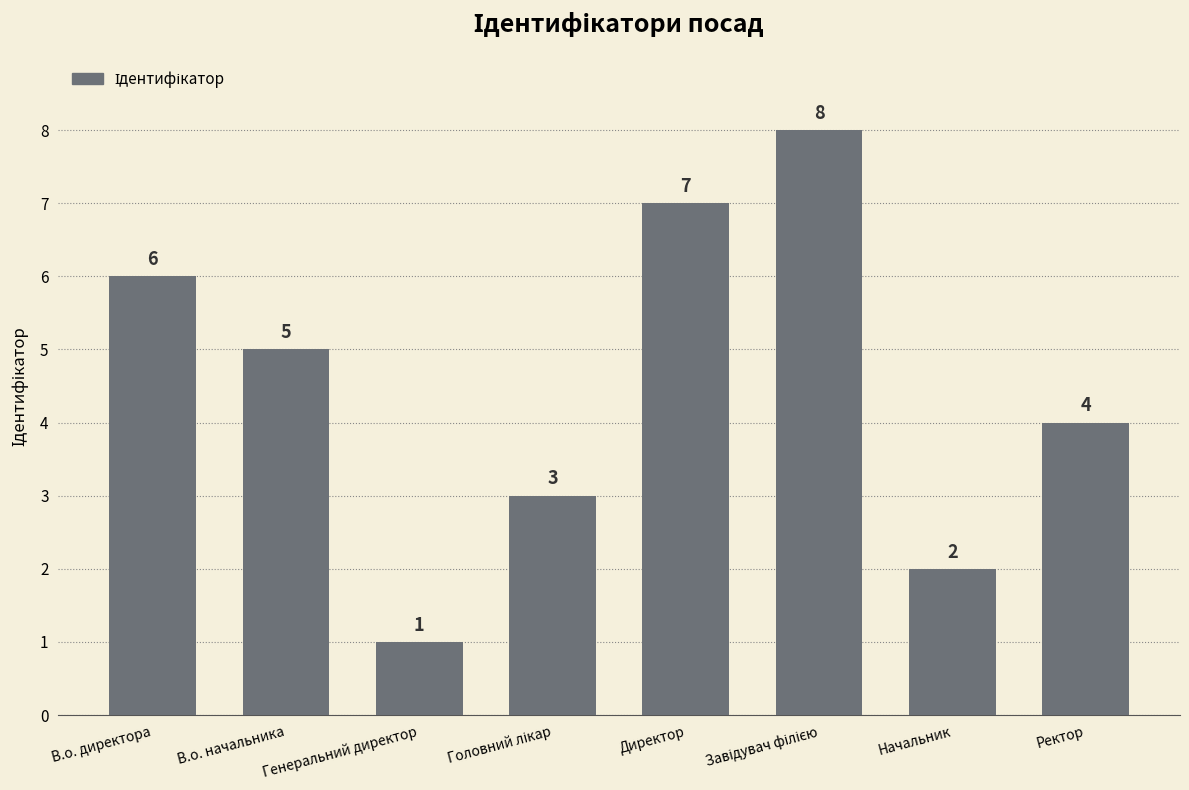

What is the difference between the maximum and minimum values?

7